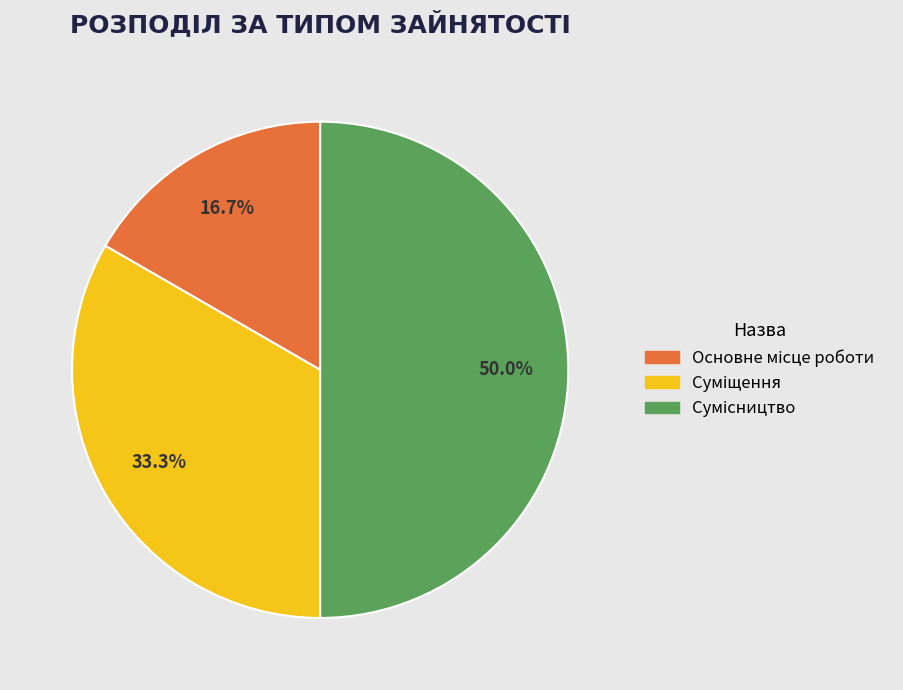

How many slices are in this pie chart?

3